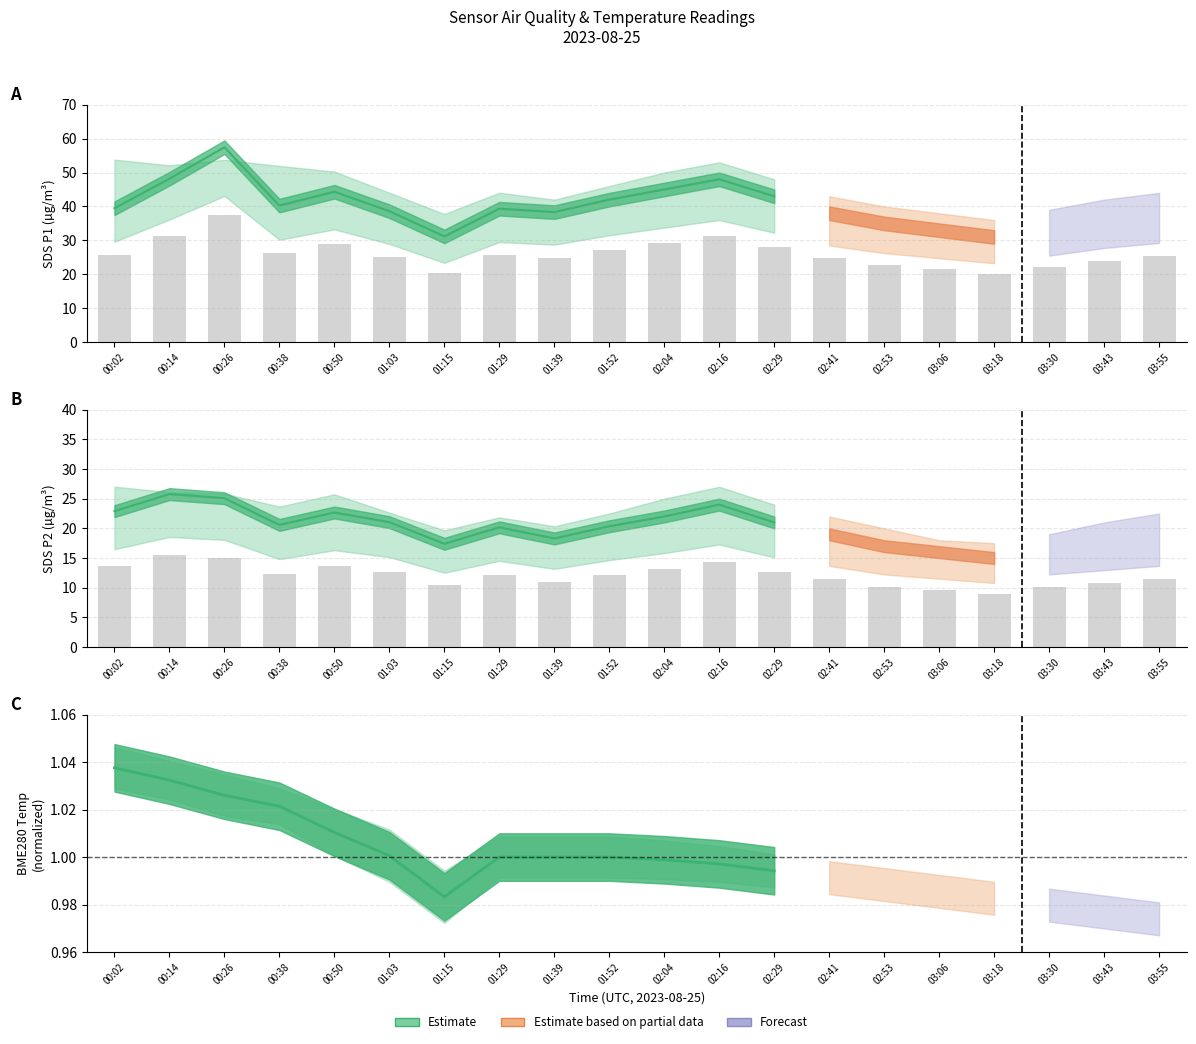

Does the chart contain stacked bars?

No